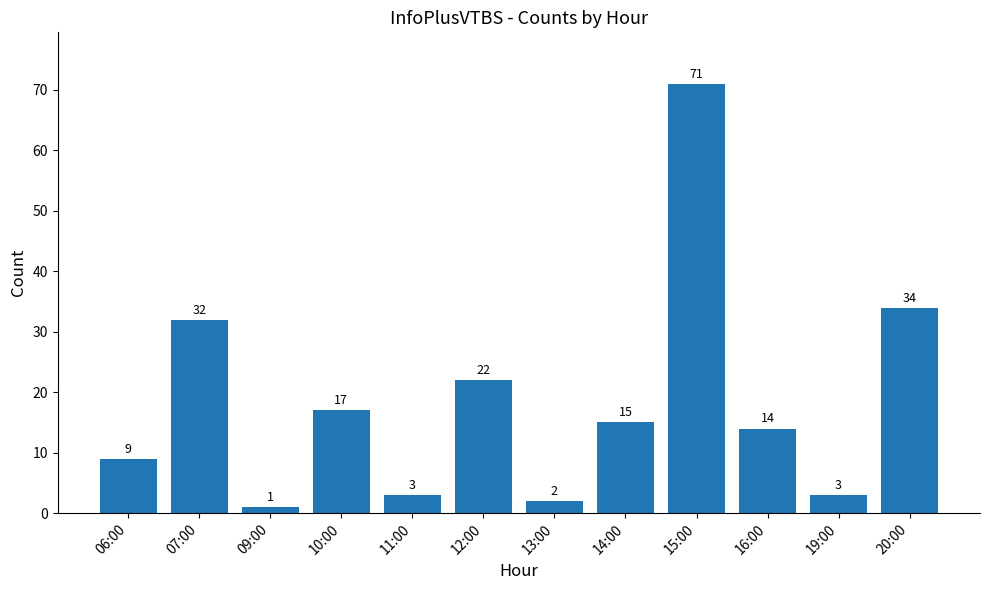

Does the chart contain stacked bars?

No